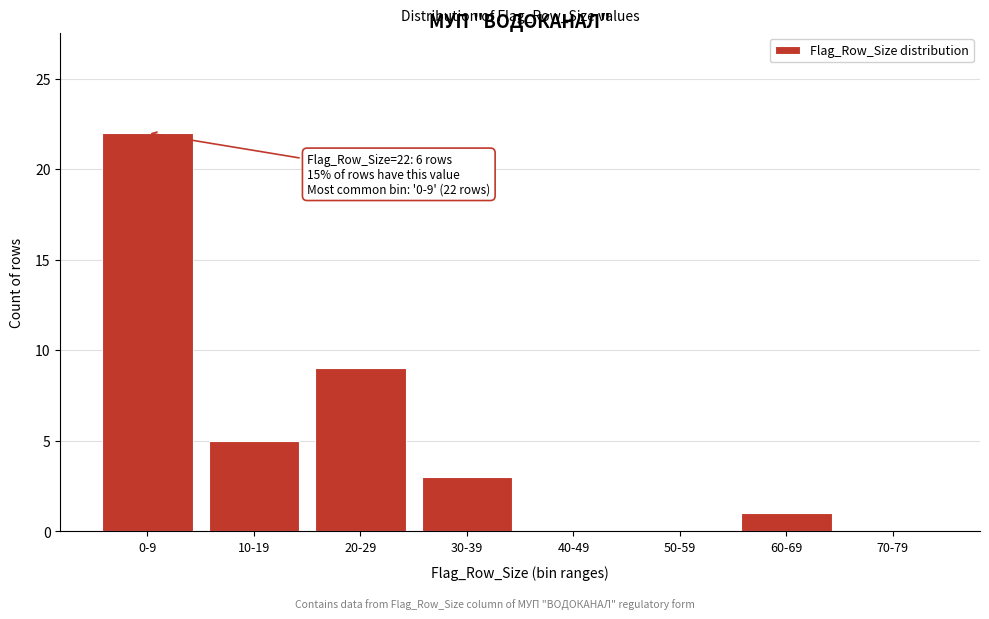

Reading right to left, transcribe all the data shown in this chart.

70-79=0	60-69=1	50-59=0	40-49=0	30-39=3	20-29=9	10-19=5	0-9=22